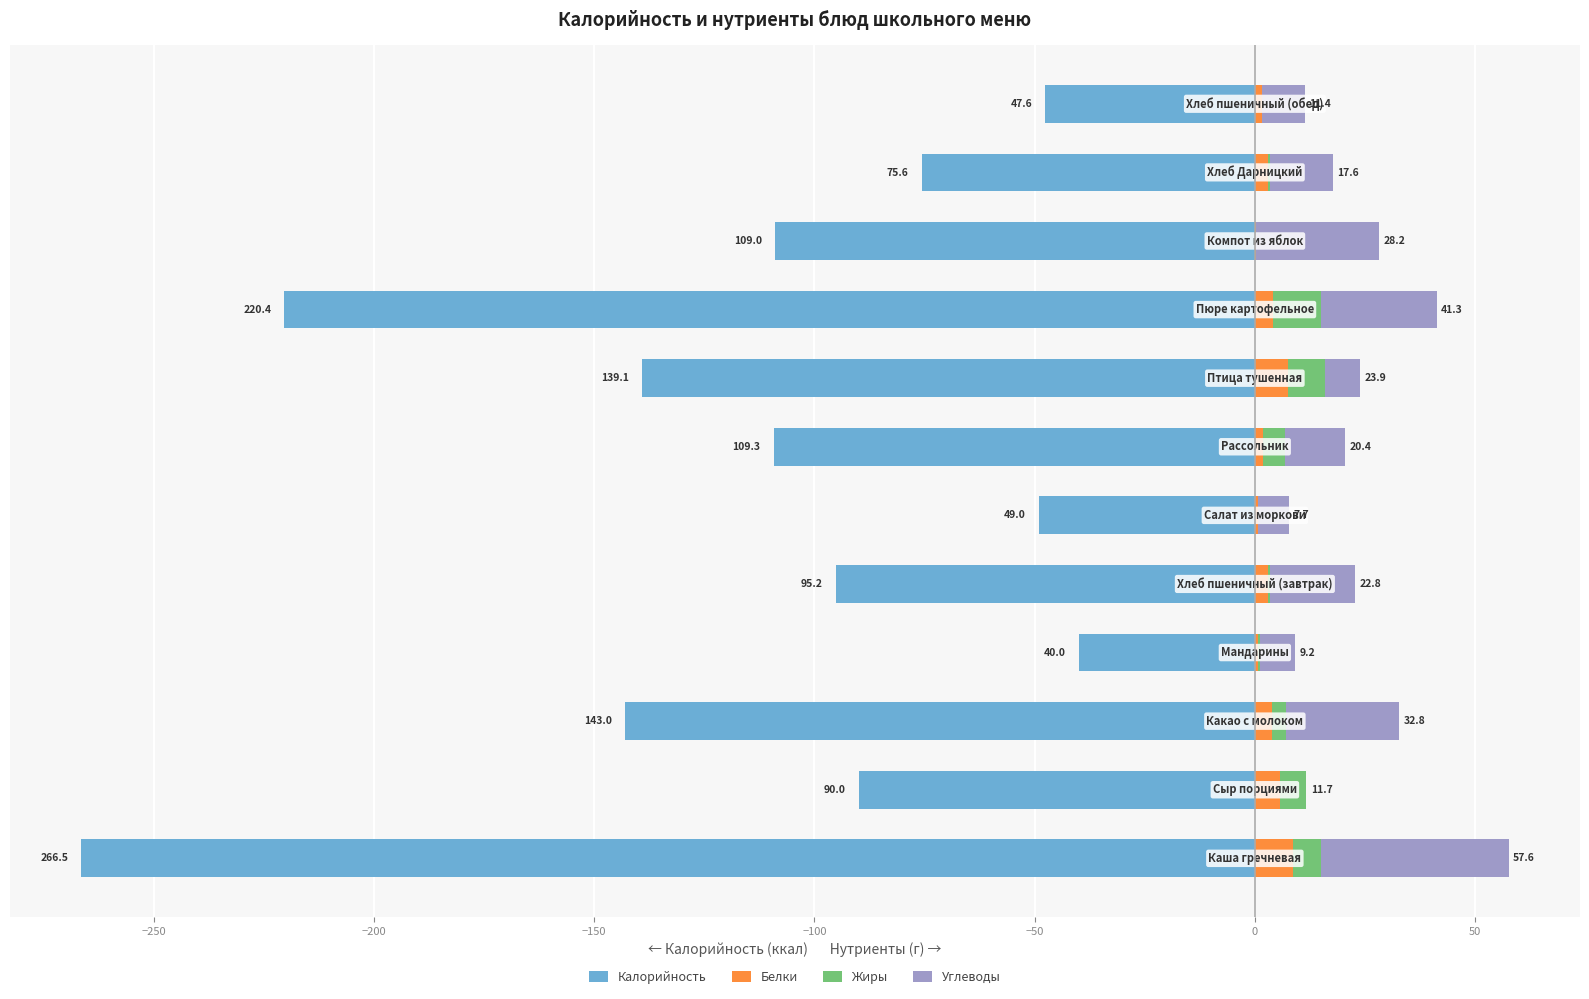

List the series in order of their peak value, highest first.

Углеводы, Жиры, Белки, Калорийность